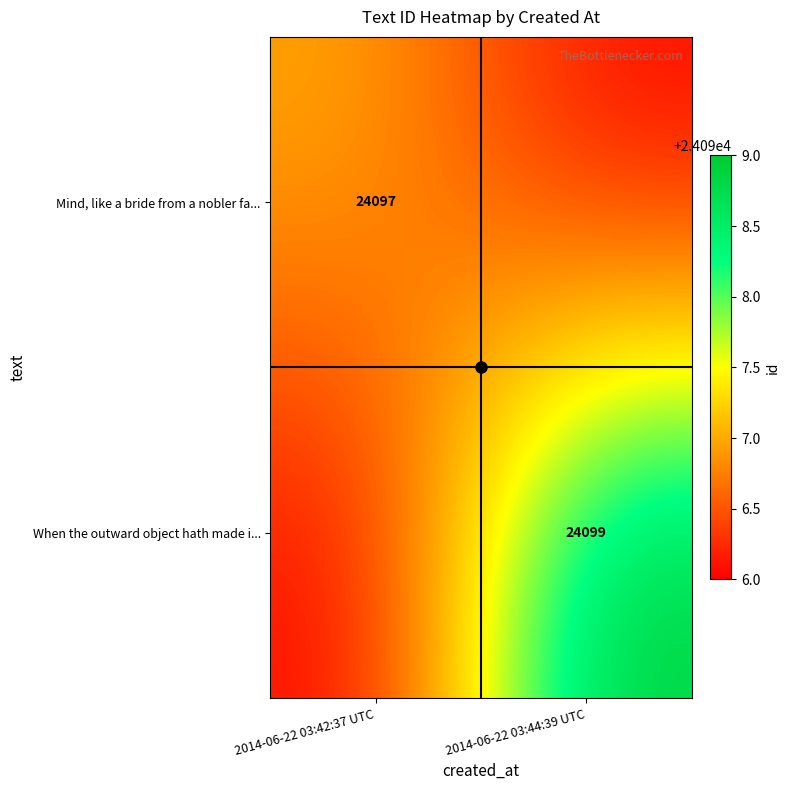

What is the difference between the maximum and minimum values in the When the outward object hath made i... series?

3